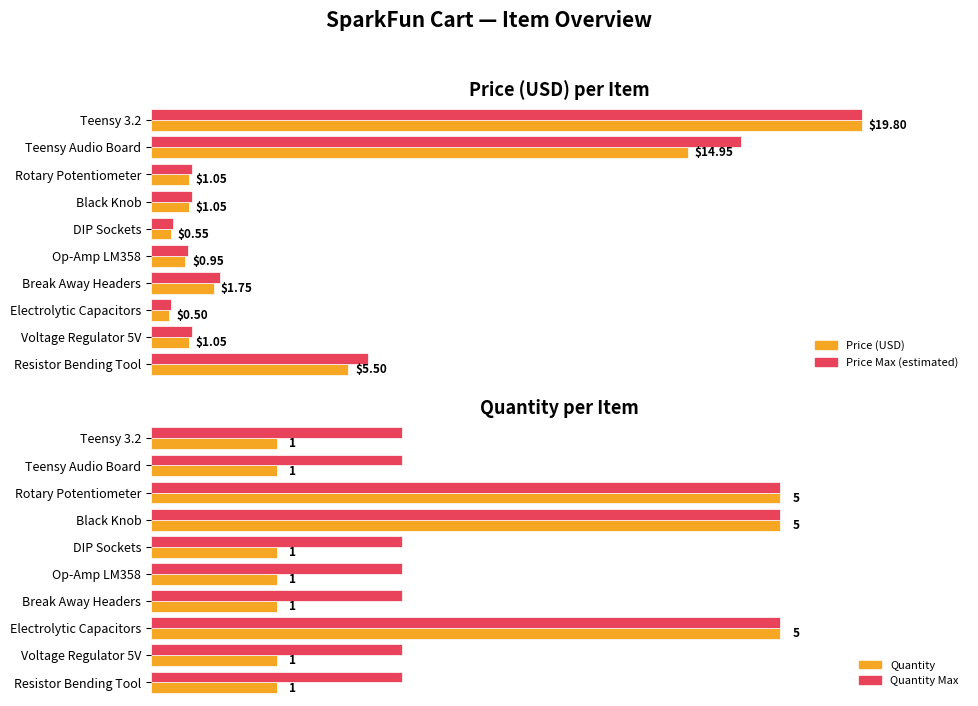

Reading left to right, transcribe all the data shown in this chart.

Price (USD): 19.8	14.9	1.1	1.1	0.6	0.9	1.8	0.5	1.1	5.5
Price (USD) Max: 19.8	16.4	1.2	1.2	0.6	1.0	1.9	0.6	1.2	6.1
Quantity: 1.0	1.0	5.0	5.0	1.0	1.0	1.0	5.0	1.0	1.0
Quantity Max: 2.0	2.0	5.0	5.0	2.0	2.0	2.0	5.0	2.0	2.0